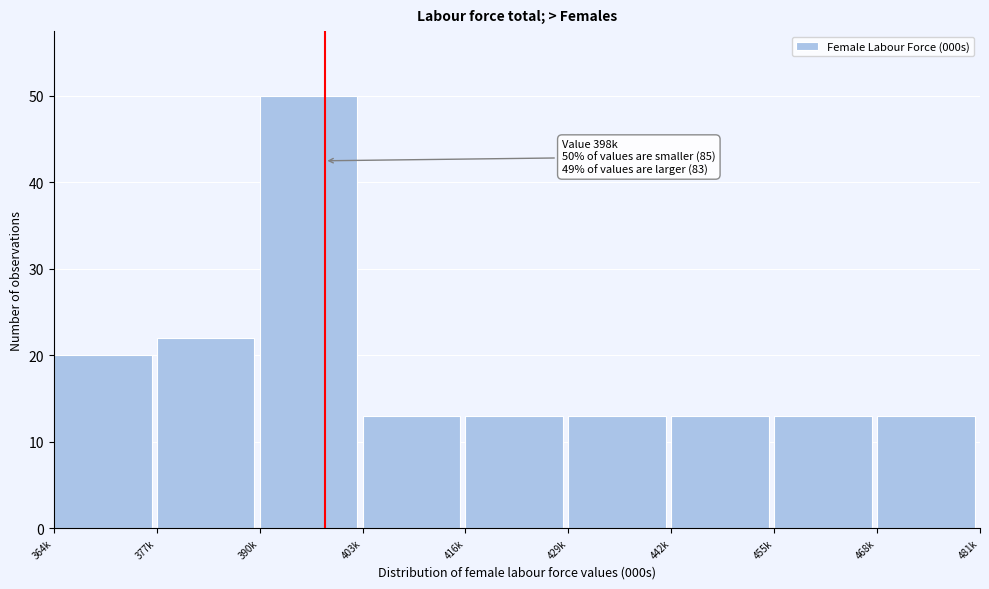

Reading left to right, transcribe all the data shown in this chart.

20	22	50	13	13	13	13	13	13